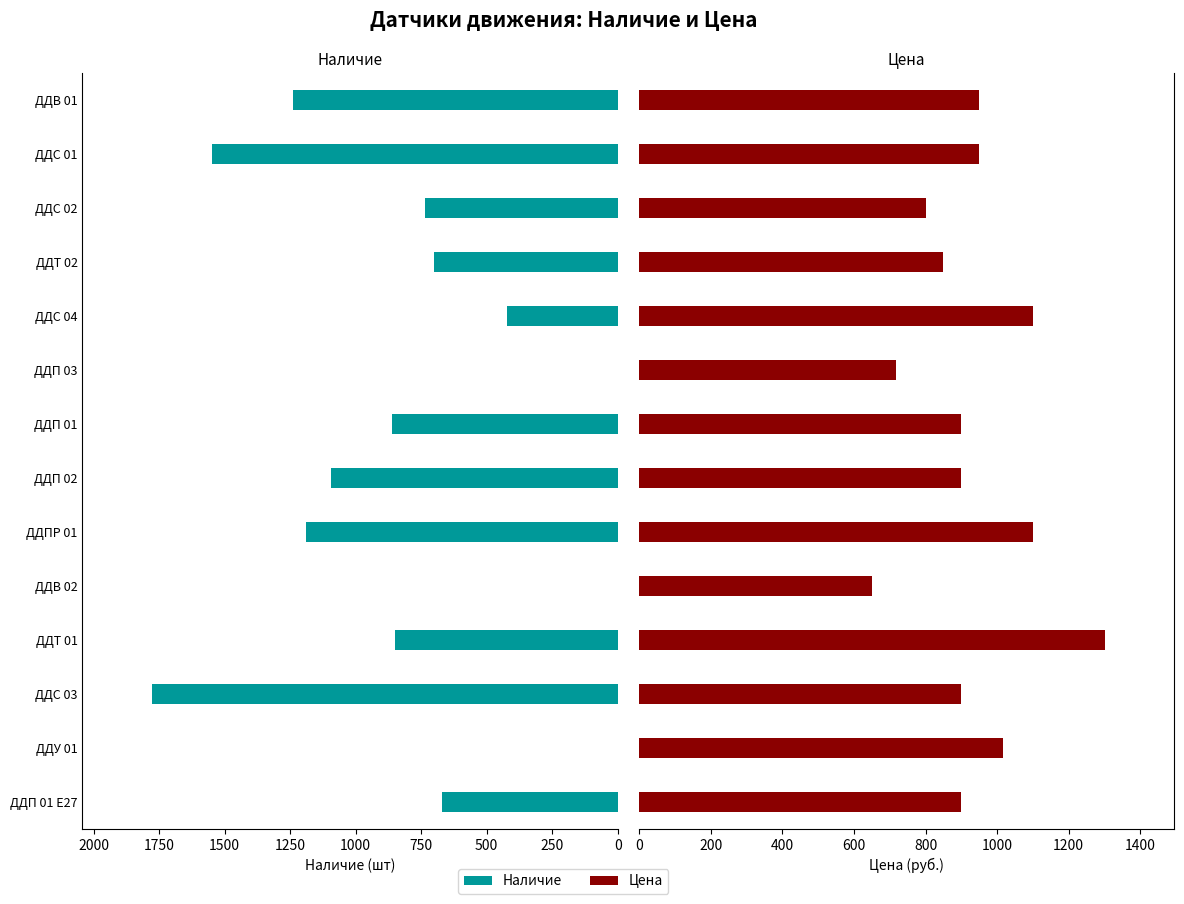

What is the difference between the maximum and minimum values in the Цена series?

650.7